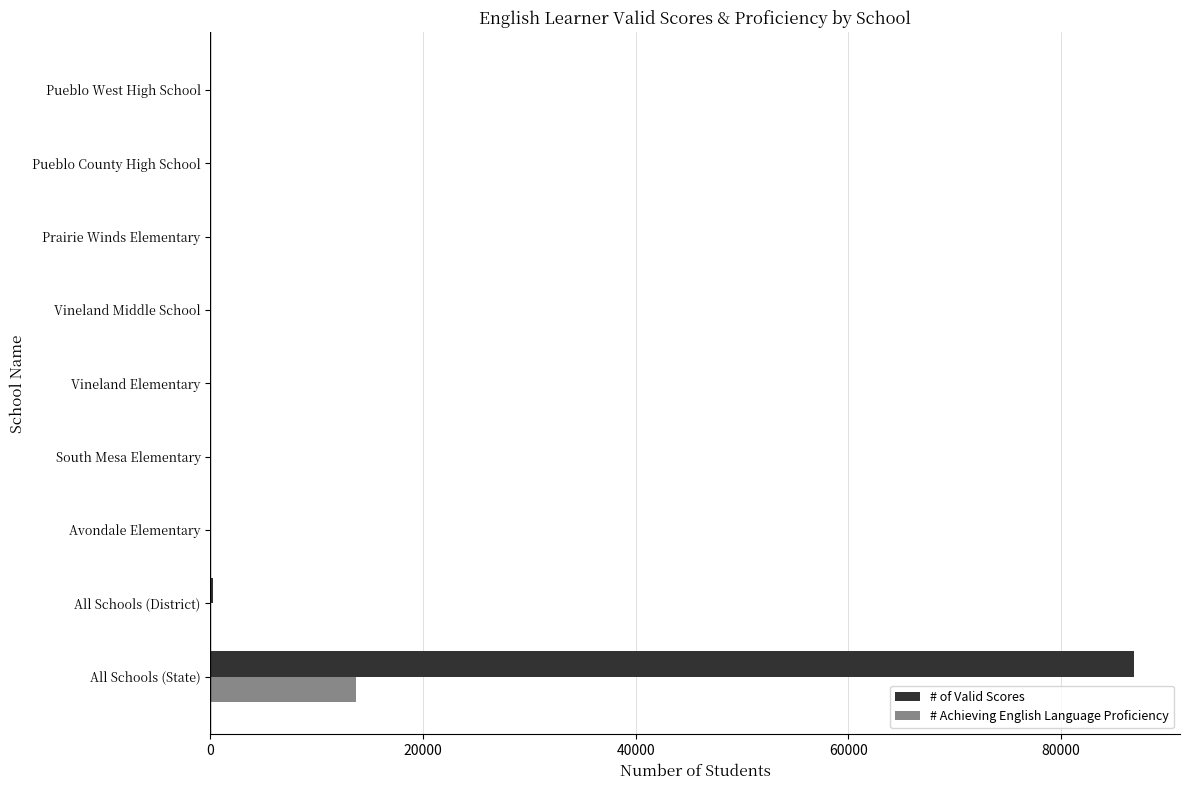

Which series has the largest total across all categories?

# of Valid Scores